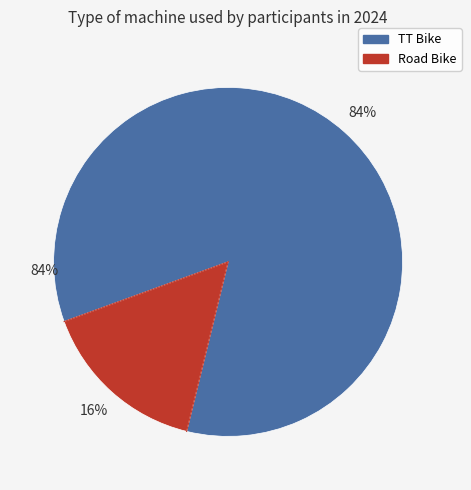

What is the majority slice?

TT Bike